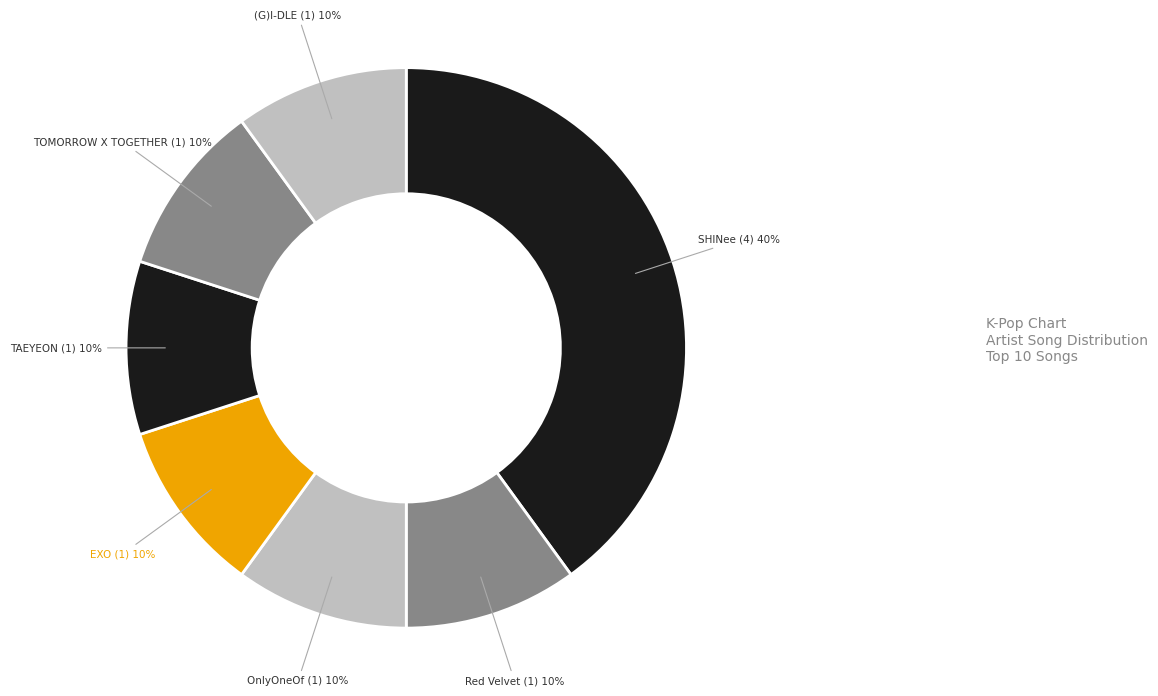

Which category has the biggest portion of the pie?

SHINee